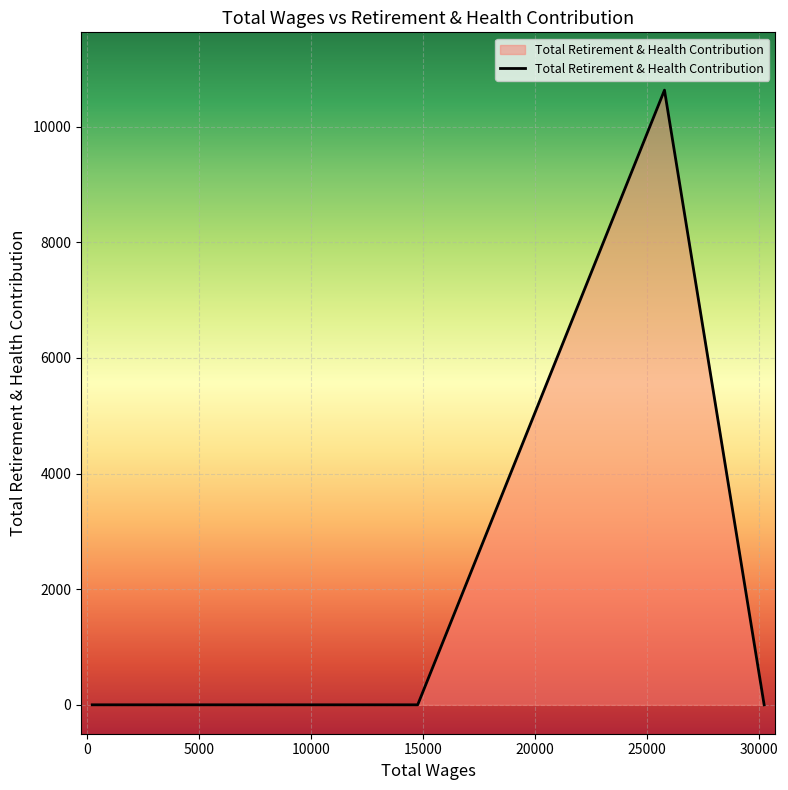

True or false: there are more than 2 points higher than both neighbors.

False